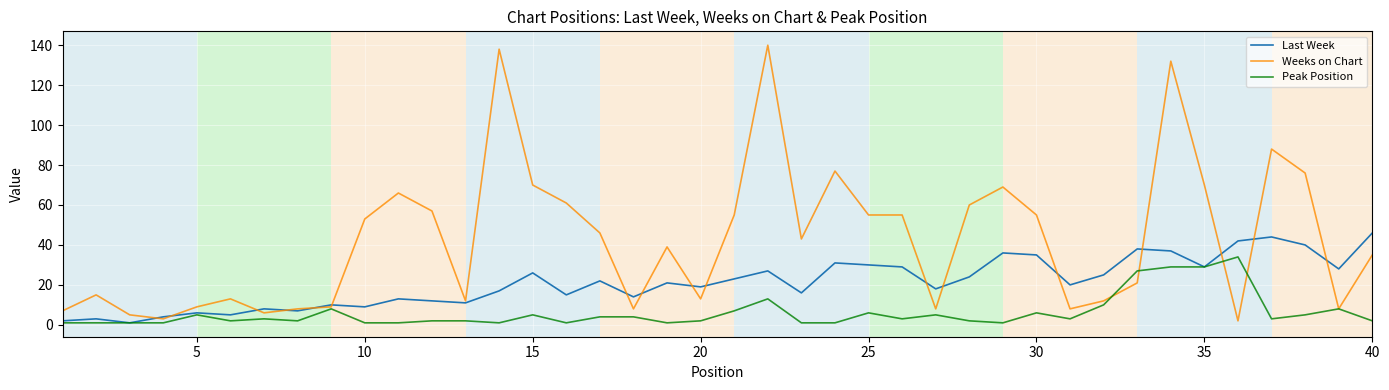

Which series has the largest total across all categories?

Weeks on Chart